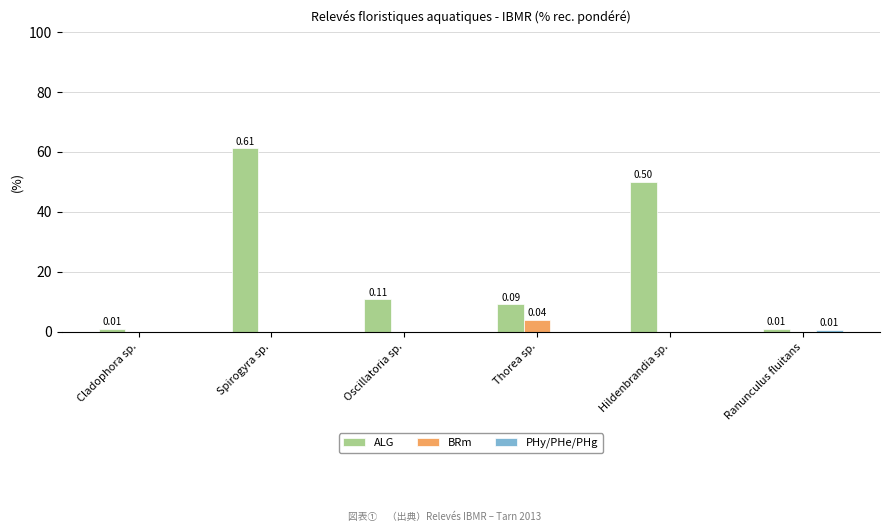

Which series has the largest range (max minus min)?

ALG